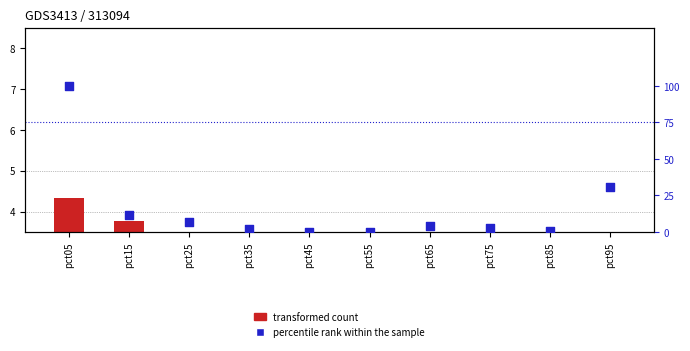

Which series contains the highest Y value?

percentile rank within the sample